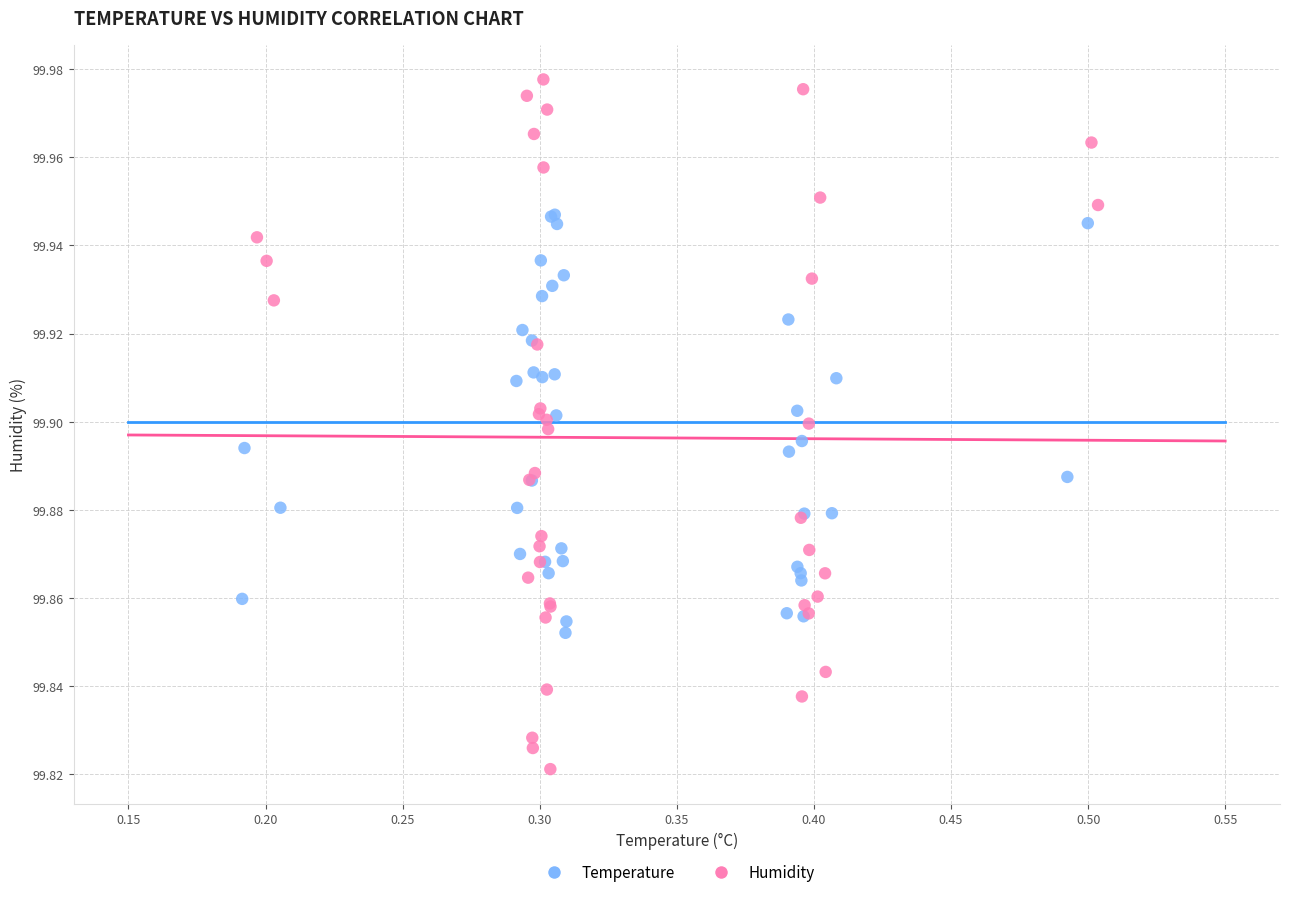

Which series contains the highest Y value?

Humidity